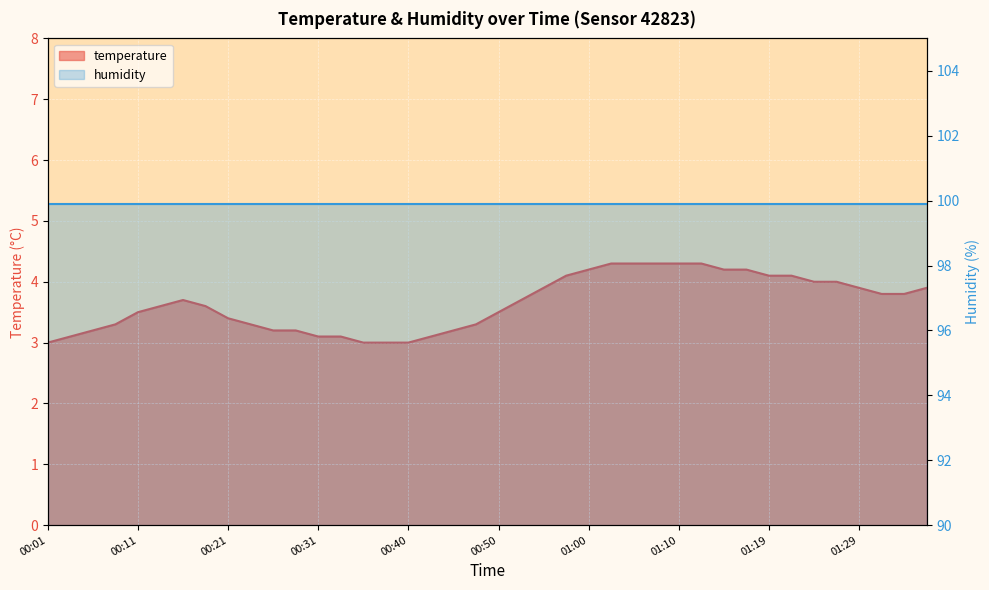

At which category does the data reach its first local peak?

00:16